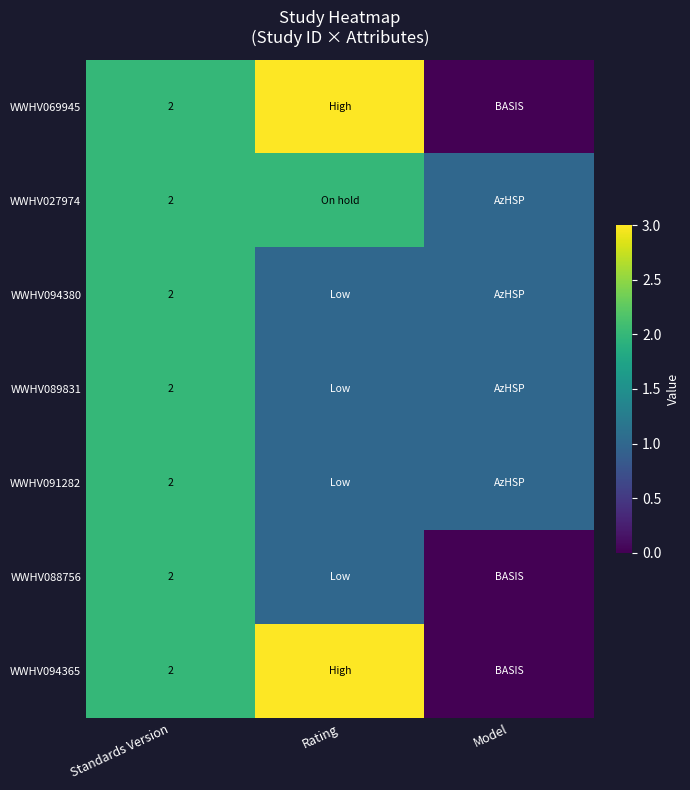

The WWHV094365 series shows 2 at Standards Version. True or false?

True